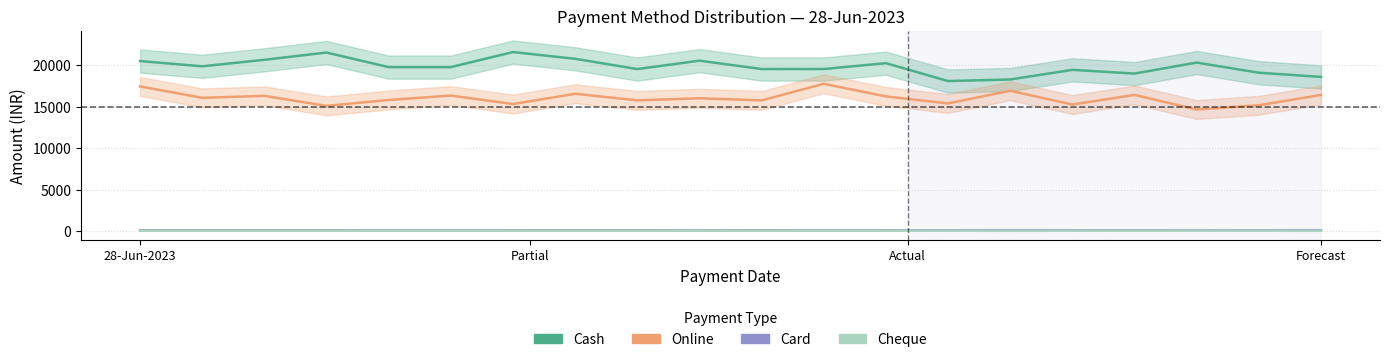

Where is the first local minimum for Cheque?

Forecast